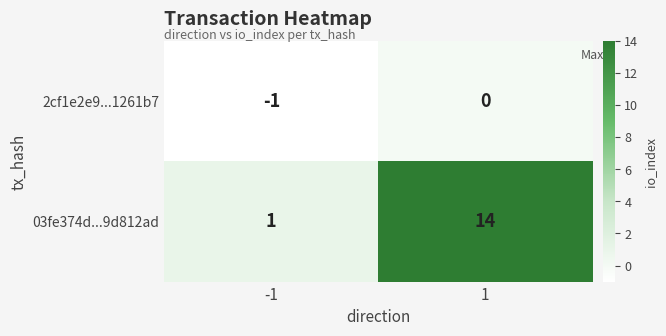

The value of 2cf1e2e9...1261b7 at 1 is 0. True or false?

True